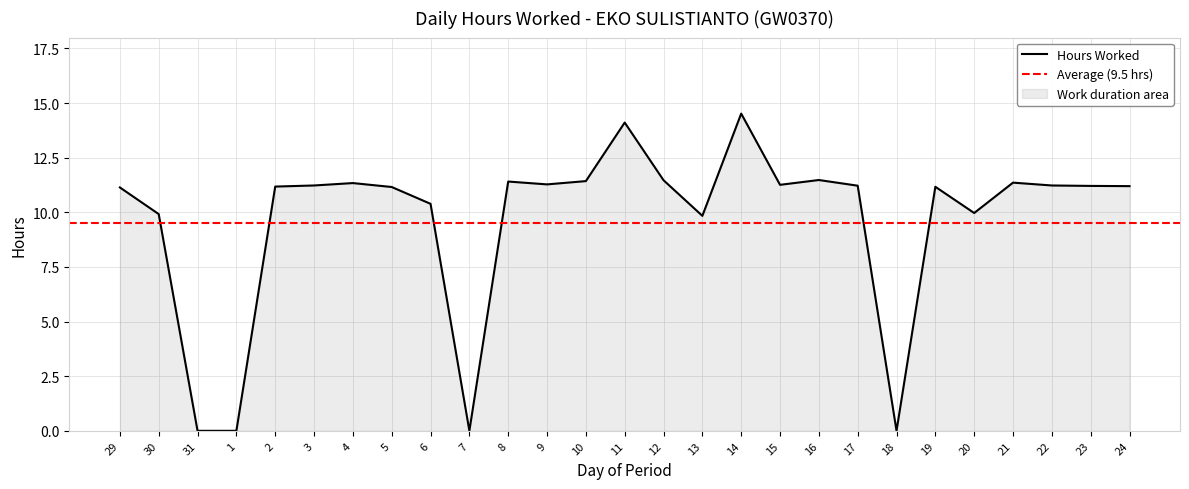

At which category does the data reach its first local valley?

7